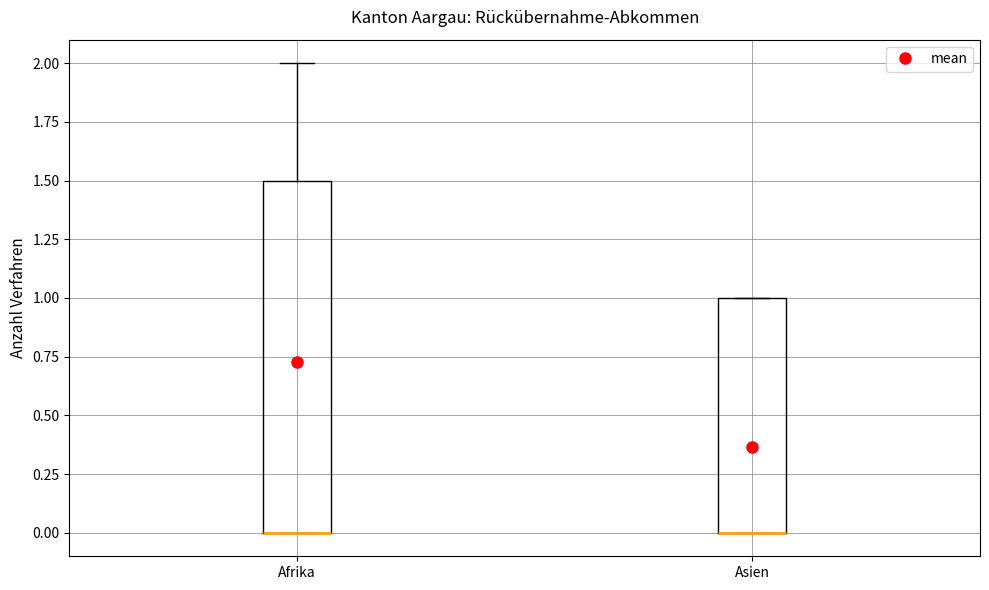

Where is the upper edge of the box for Asien on the y-axis? The values are not printed on the chart, so give them approximately, as read against the axis.

1.0